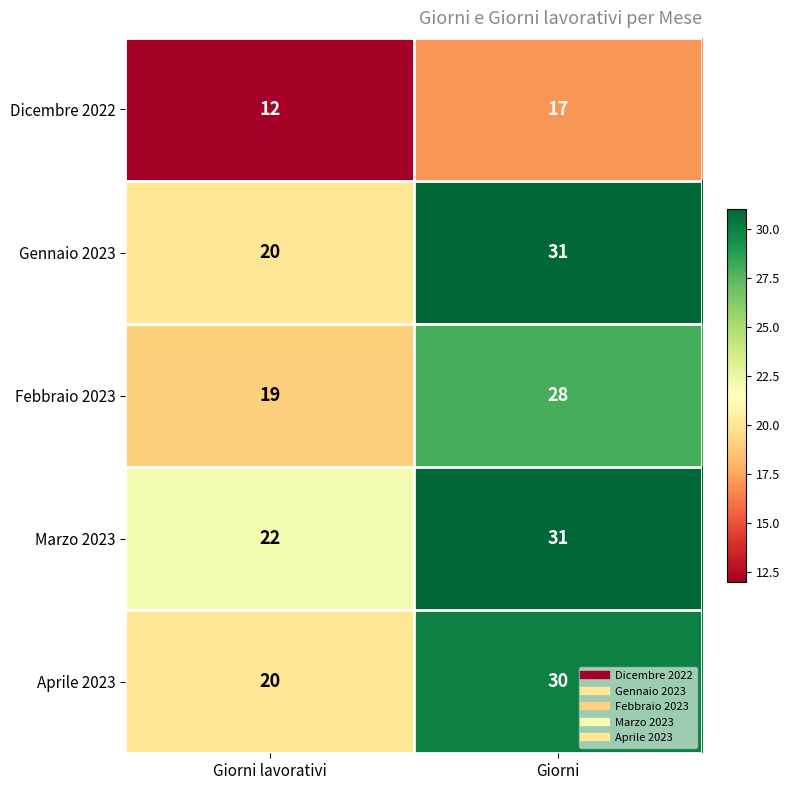

Read the Gennaio 2023 value at Giorni lavorativi.

20